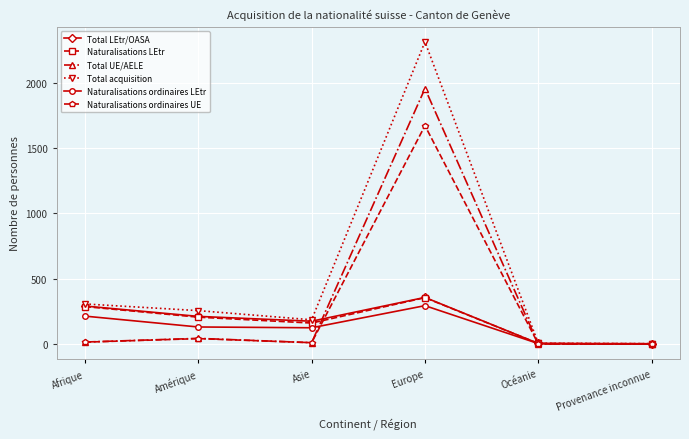

Which series has the widest spread of values?

Total acquisition